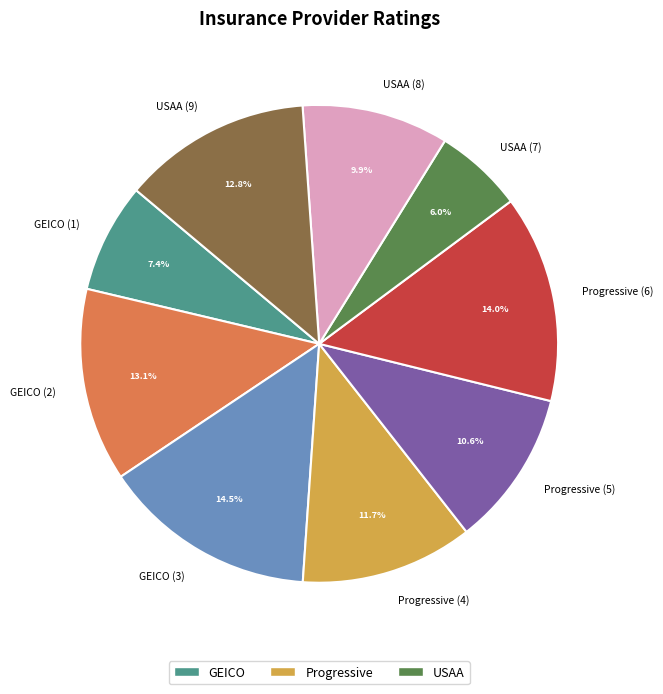

True or false: USAA (7) accounts for 18% of the total.

False